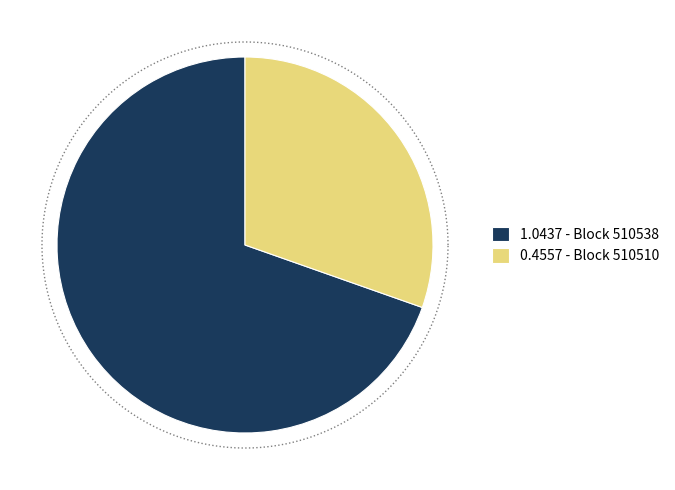

To the nearest percent, what percentage of the pie is 510510?

30%